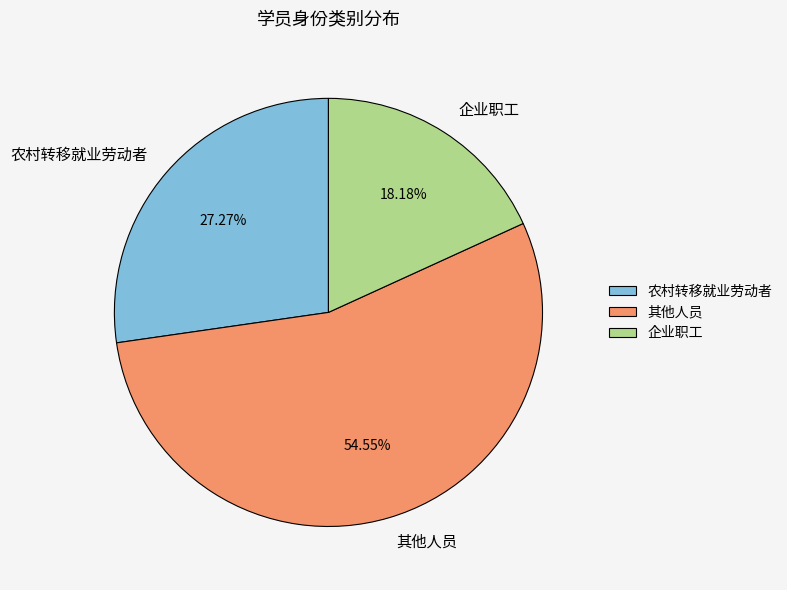

What percentage is the 企业职工 slice, to the nearest percent?

18%